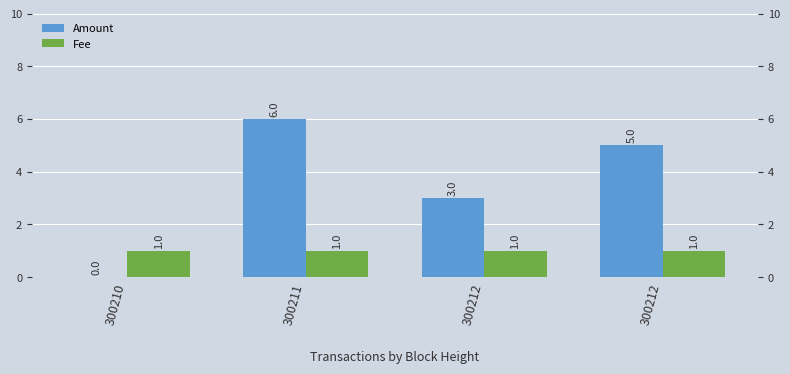

Reading right to left, list all the values displayed in this chart.

Amount: 300212=5	300212=3	300211=6	300210=0
Fee: 300212=1	300212=1	300211=1	300210=1